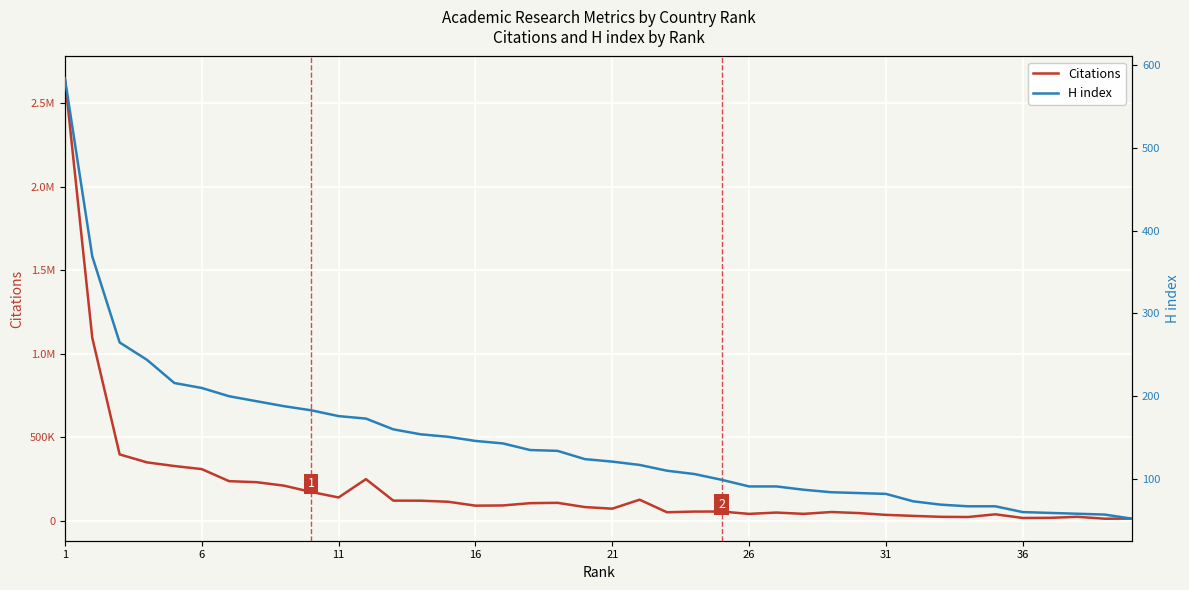

At 21, list the series in order from smallest to largest.

H index, Citations